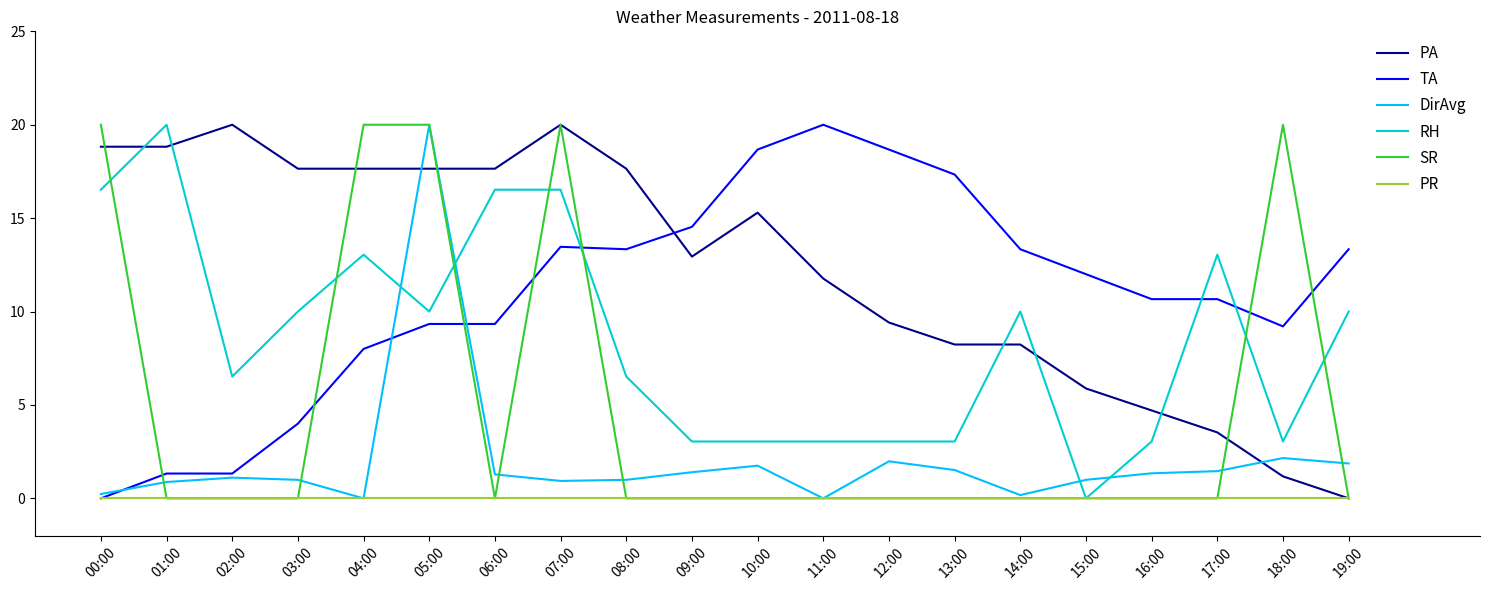

Count the number of data series in this chart.

6